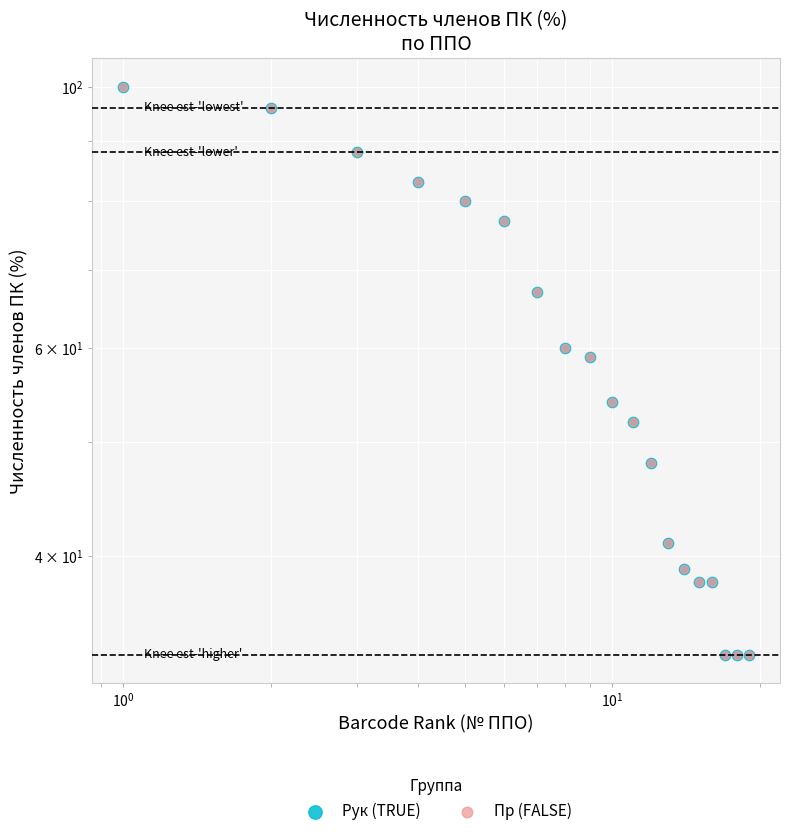

Which series contains the highest Y value?

Рук (TRUE)